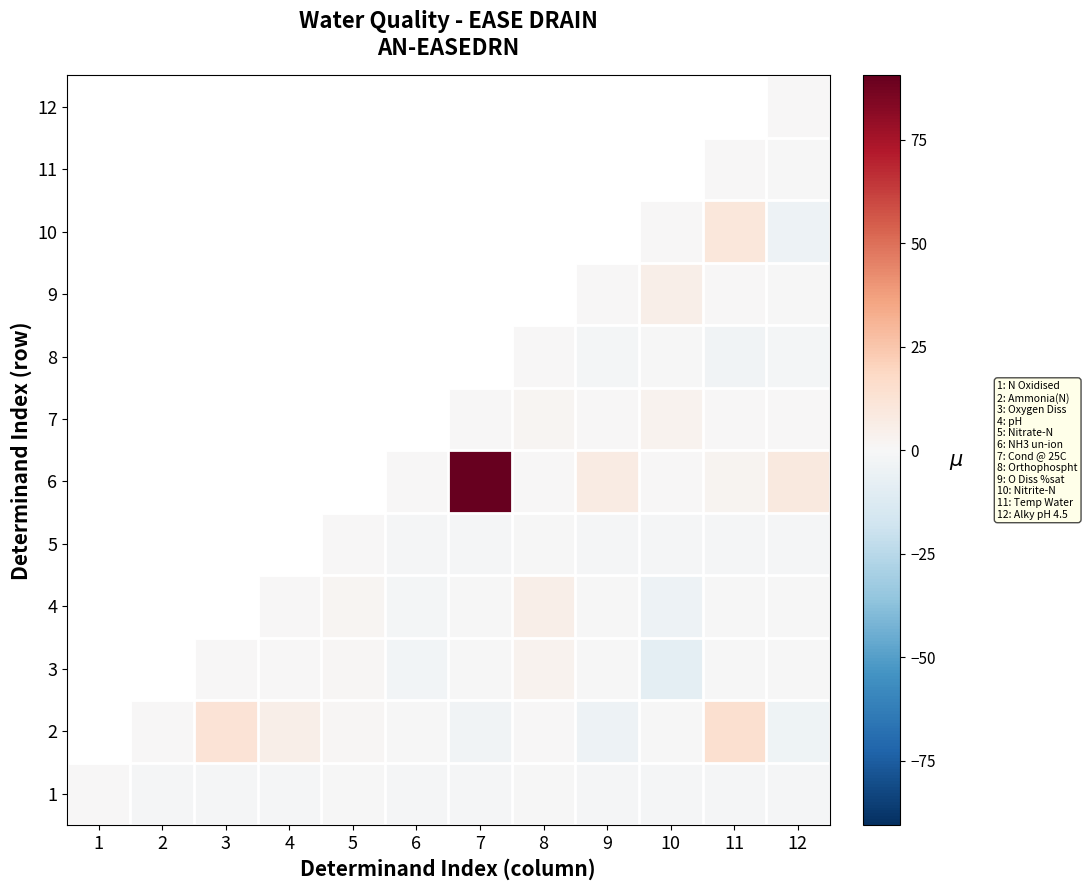

At which category is the sum across all series the highest?

12